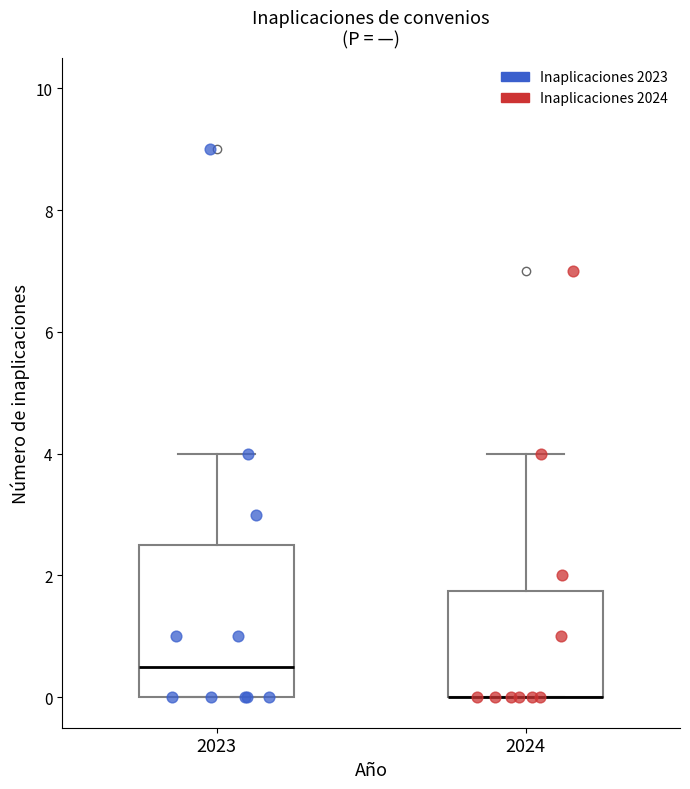

Reading left to right, read every box against the y-axis: the position of its median line, the range the box covers, and the ends of its whiskers. The values are not printed on the chart, so give them approximately, as read against the axis.

2023: median 0.6, box 0.0 to 2.6, whiskers 0.0 to 4.0
2024: median 0.0 (drawn on the box's lower edge), box 0.0 to 1.8, whiskers 0.0 to 4.0